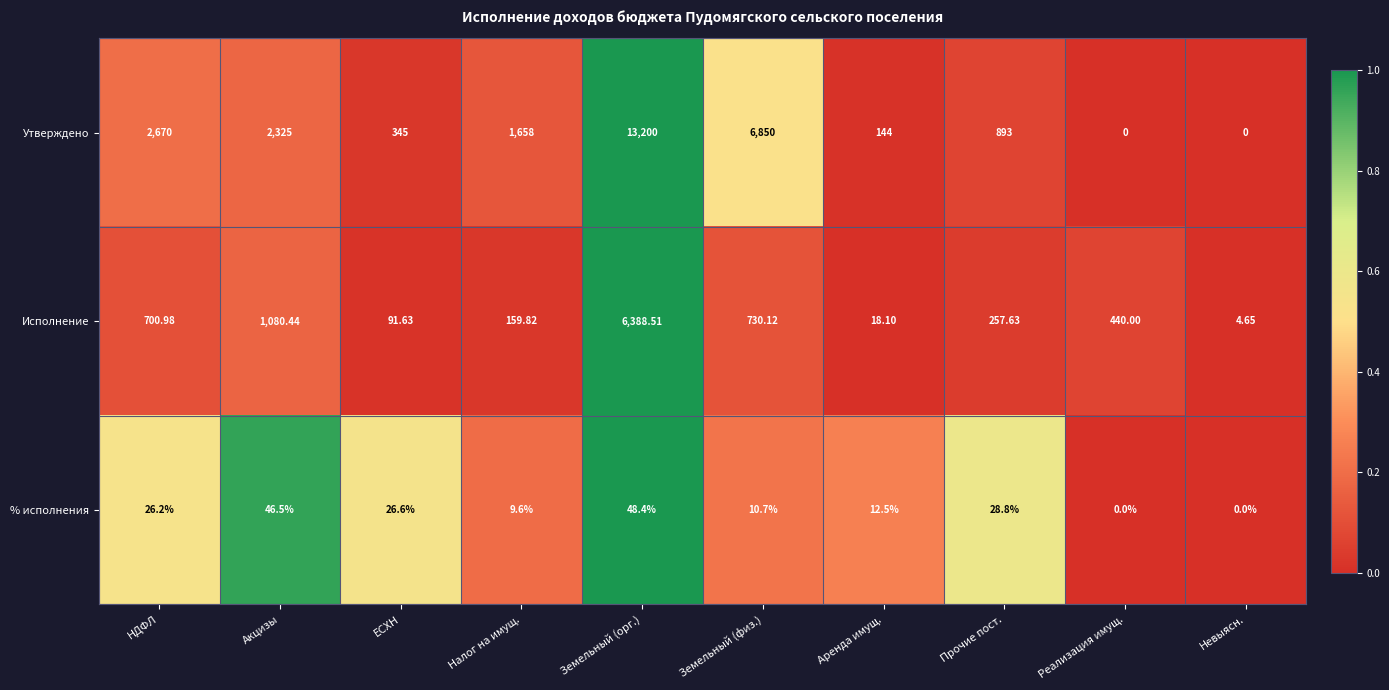

What is the maximum value shown in the chart?

13200.0